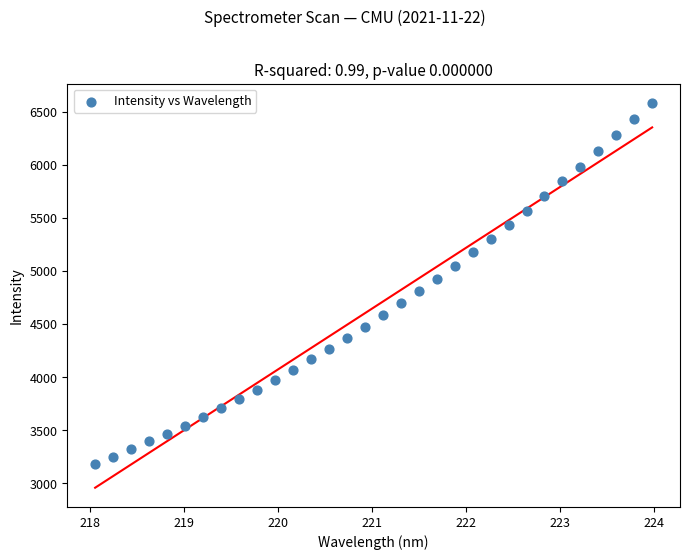

What is the range of X values (max minus min)?

5.9